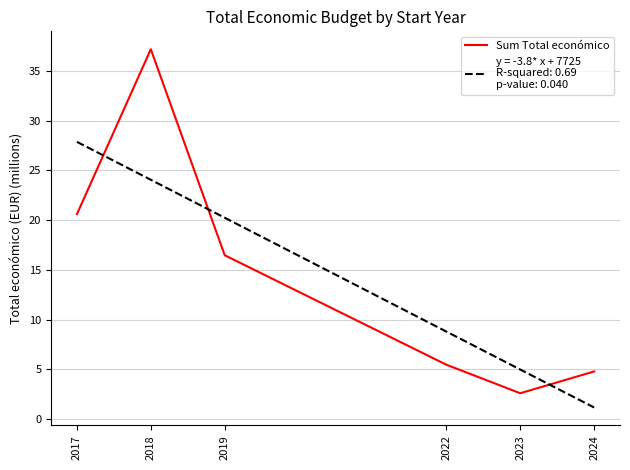

Which label corresponds to the largest value in the chart?

2018